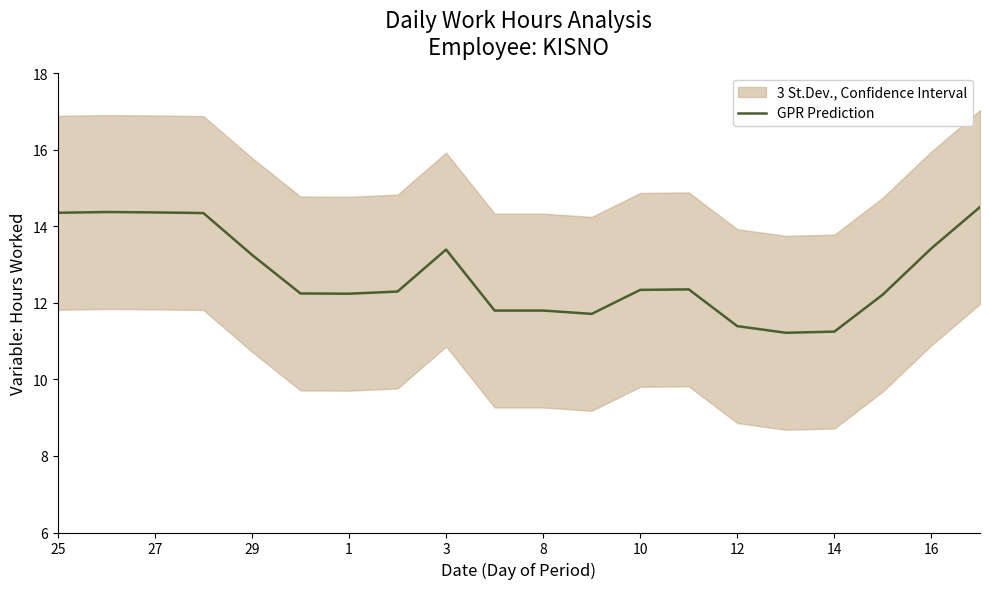

Reading left to right, list all the values displayed in this chart.

14.3	14.4	14.4	14.3	13.3	12.2	12.2	12.3	13.4	11.8	11.8	11.7	12.3	12.4	11.4	11.2	11.2	12.2	13.4	14.5